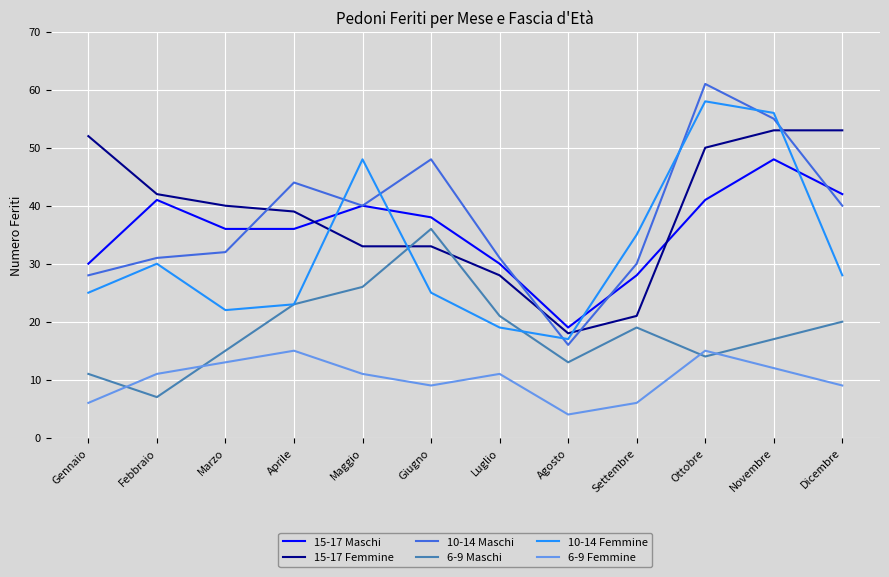

Does the chart have visible grid lines?

Yes